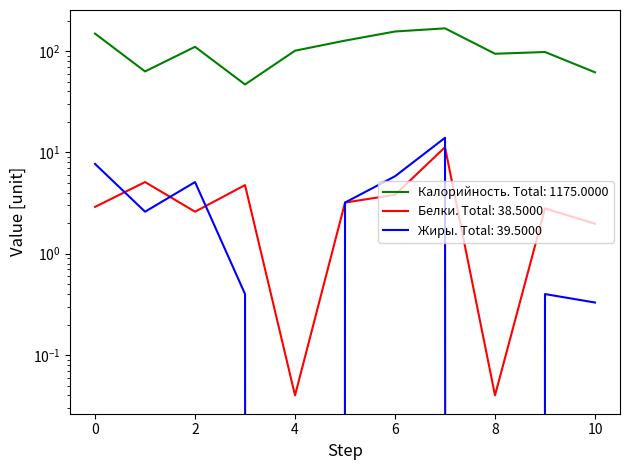

What are all the series names shown in the legend?

Калорийность, Белки, Жиры